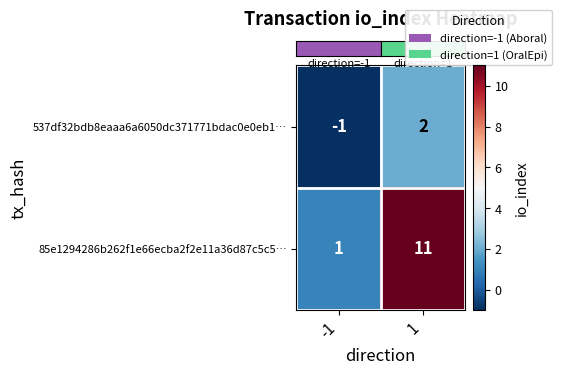

Reading left to right, list all the values displayed in this chart.

537df32bdb8eaaa6a6050dc371771bdac0e0eb1…: -1=-1	1=2
85e1294286b262f1e66ecba2f2e11a36d87c5c5…: -1=1	1=11